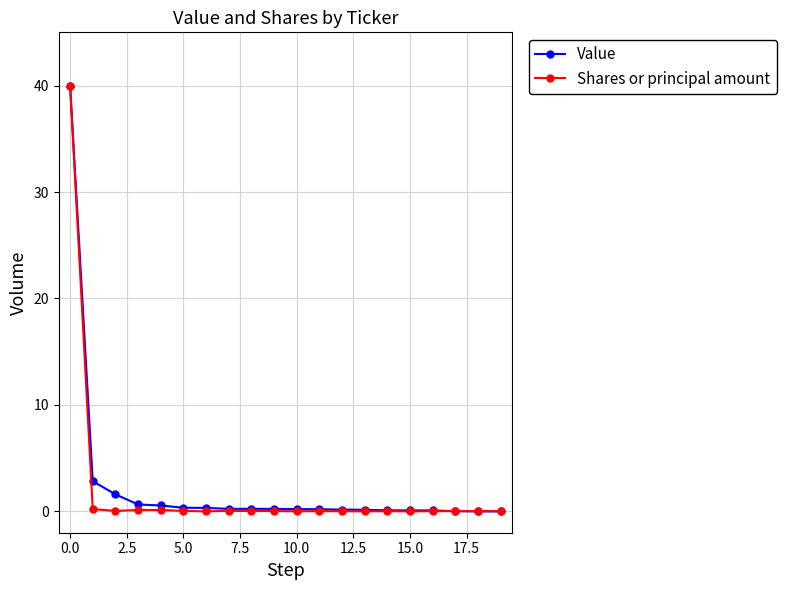

What is the maximum value shown in the chart?

40.0